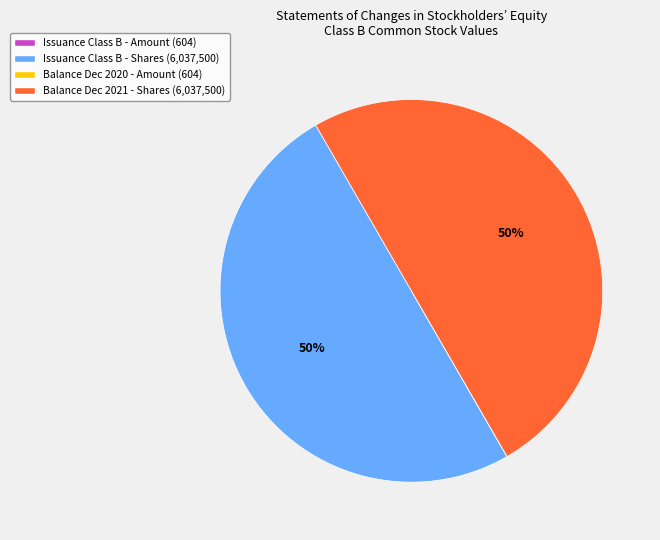

To the nearest percent, what is the difference between the largest and smallest slice percentages?

50%